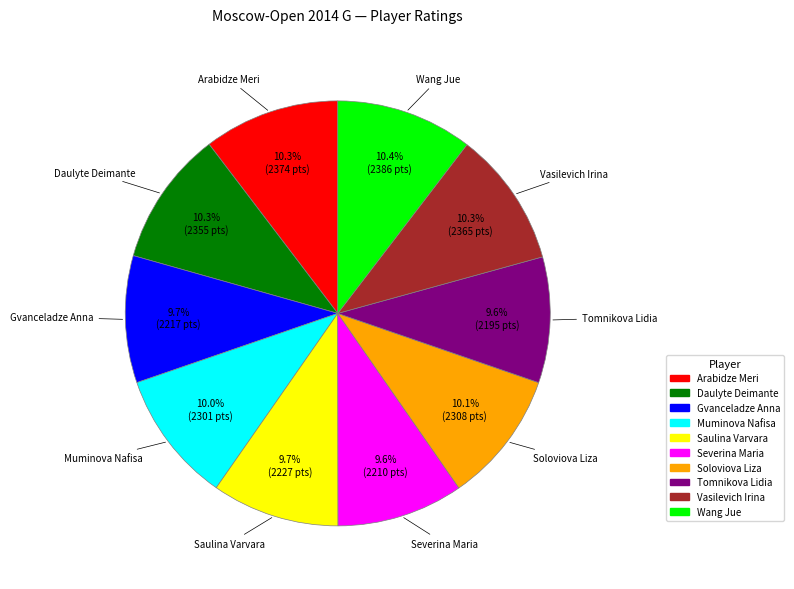

Does any single category account for the majority?

No